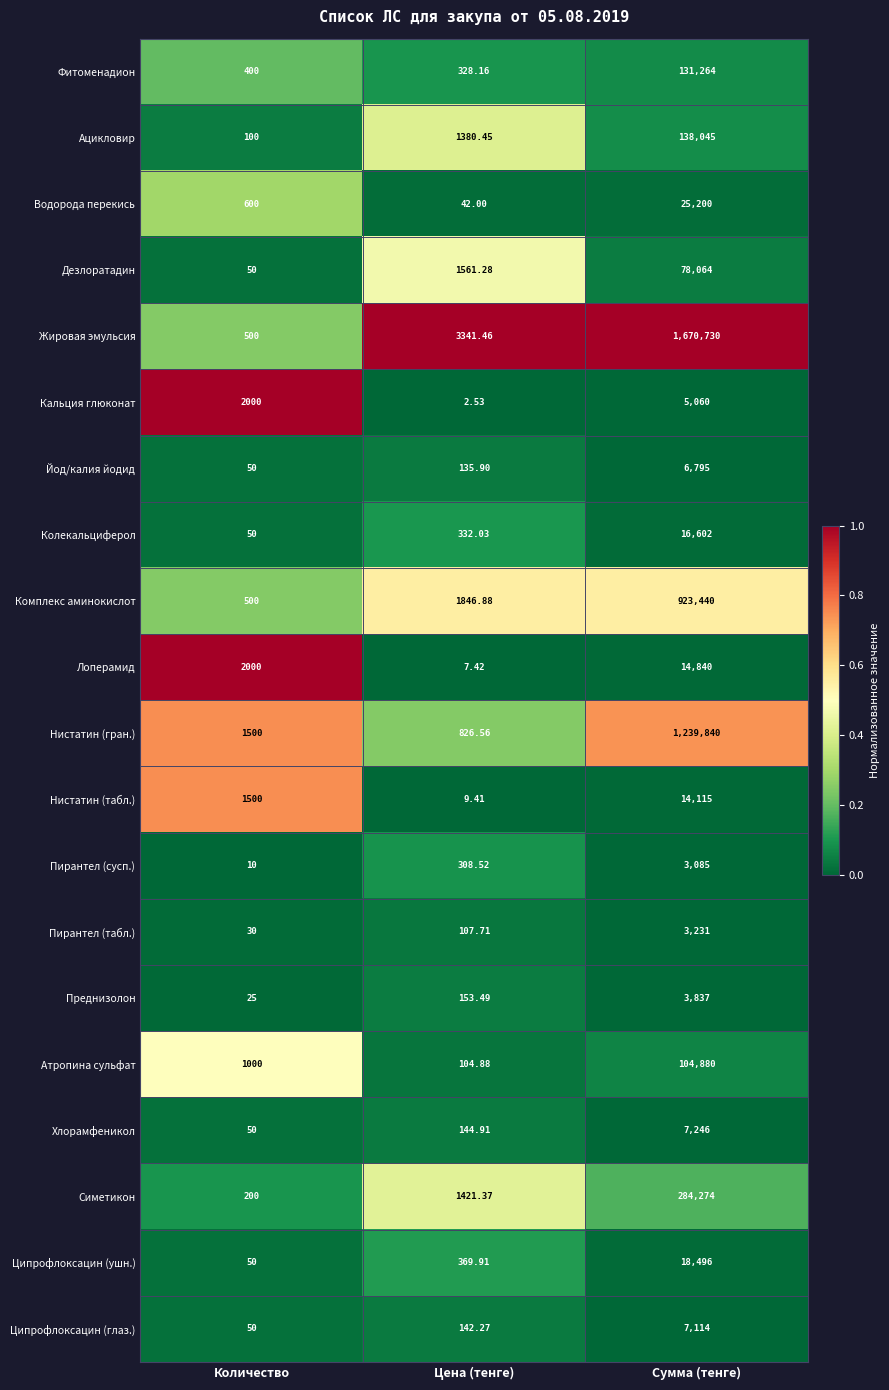

Which series has the widest spread of values?

Жировая эмульсия